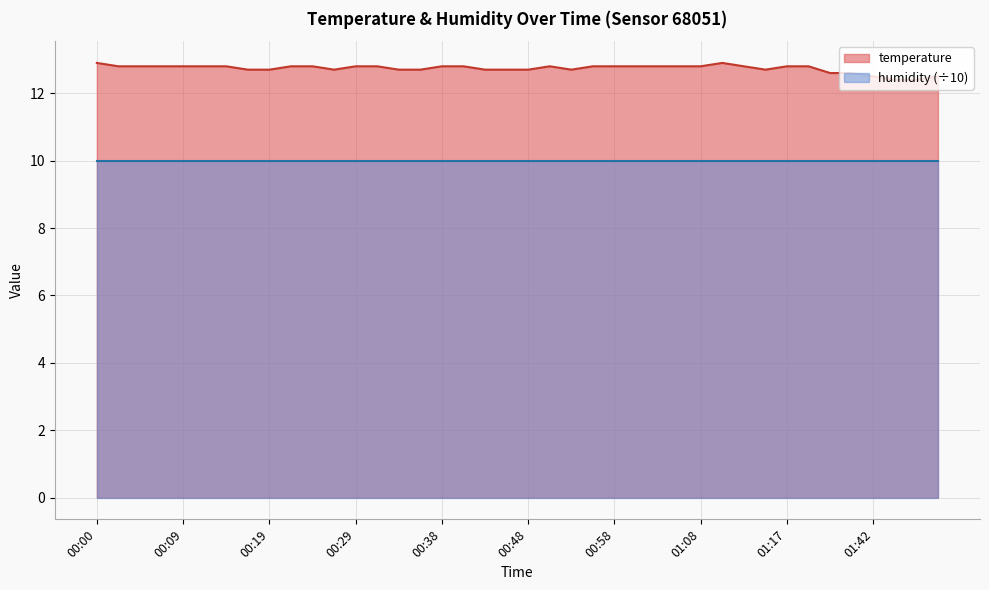

What is the change in value from 00:12 to 01:36?

-0.2